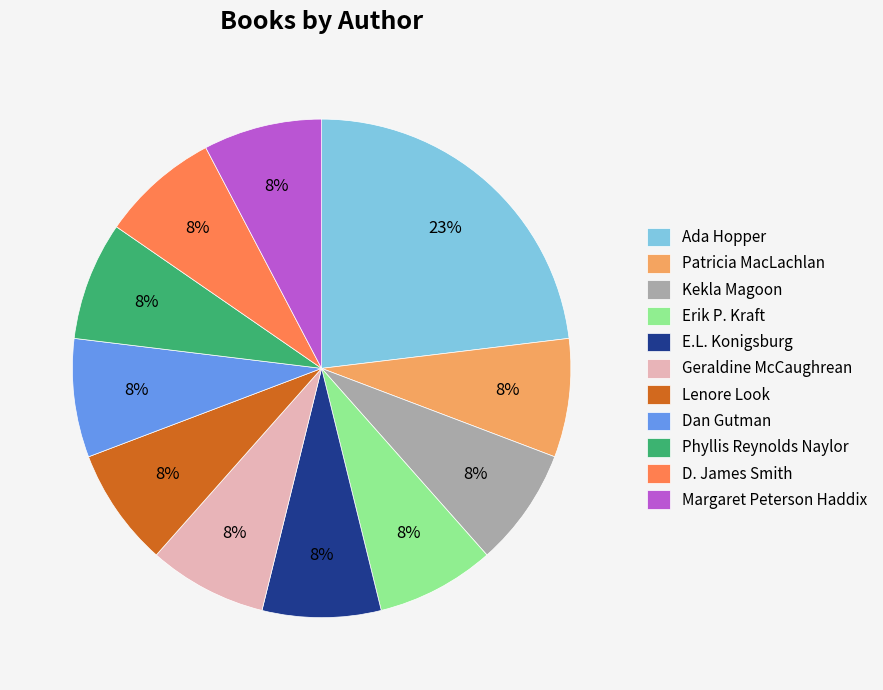

Is there a majority slice in this chart?

No